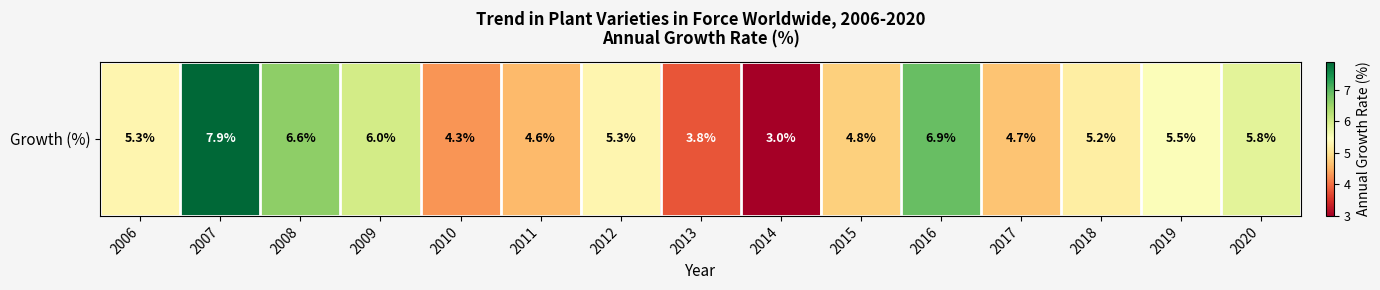

Which category has the lowest value across all series?

2014